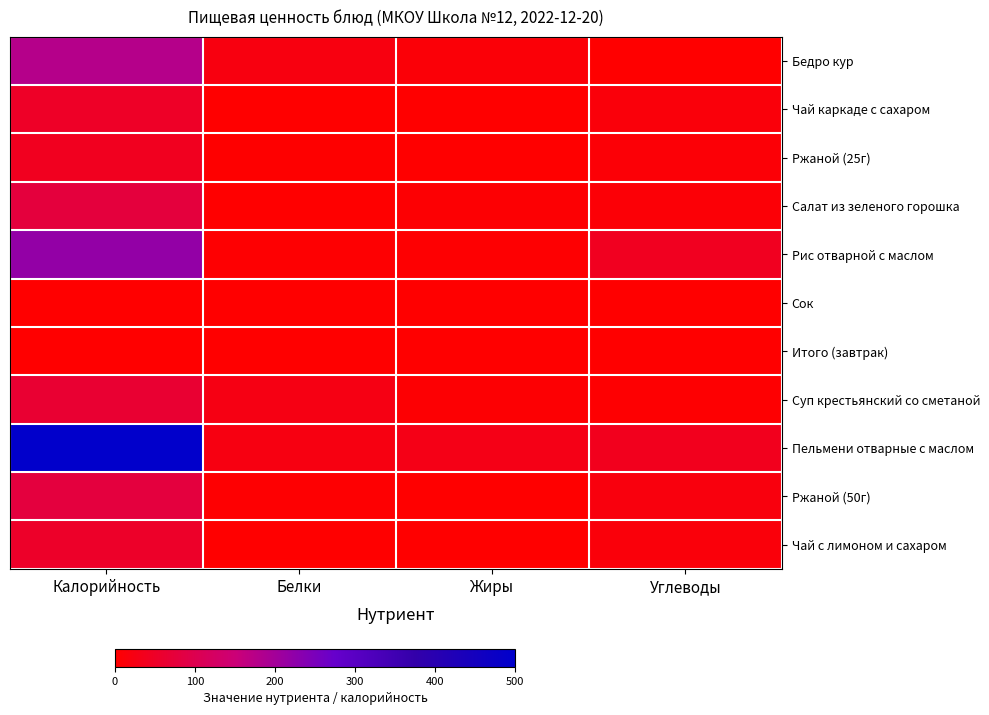

What is the total value across all series at Калорийность?

1258.0